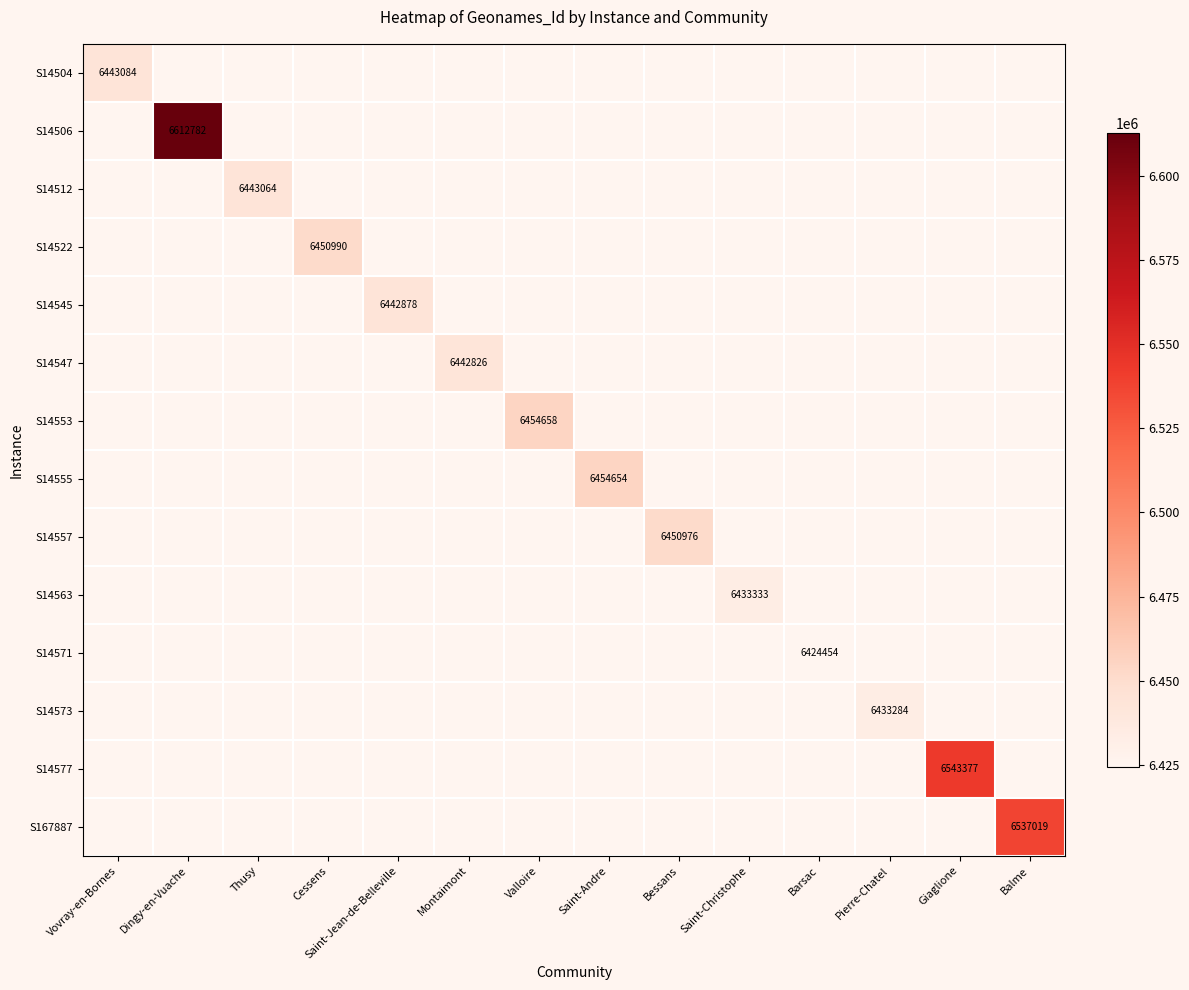

What is the greatest value displayed?

6612782.0